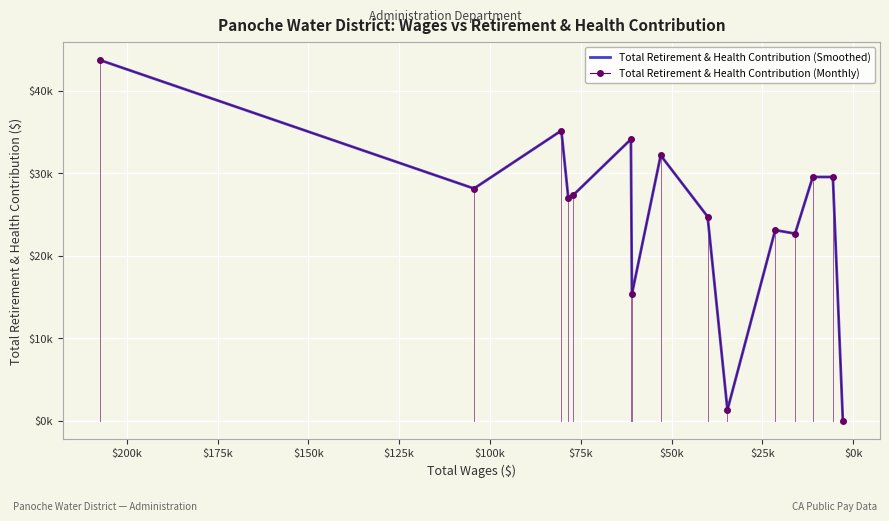

How many data points does each series have?

15